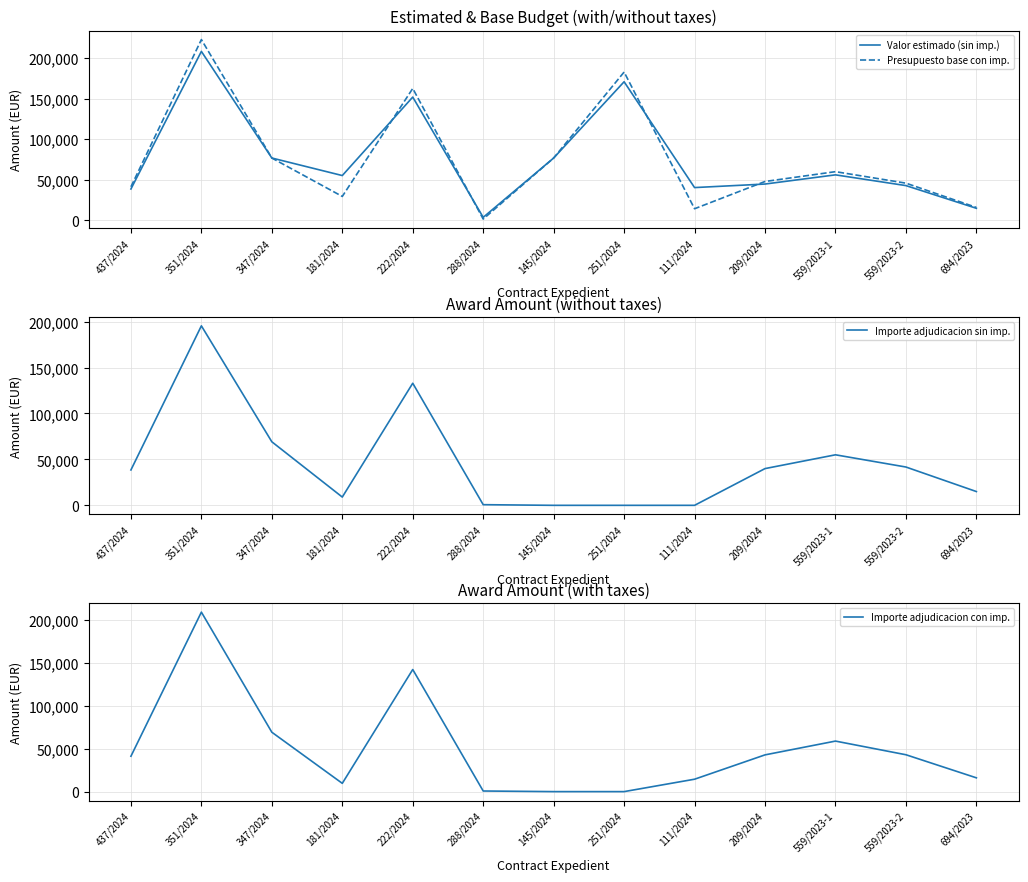

At how many categories does at least one series exceed 2133?

13